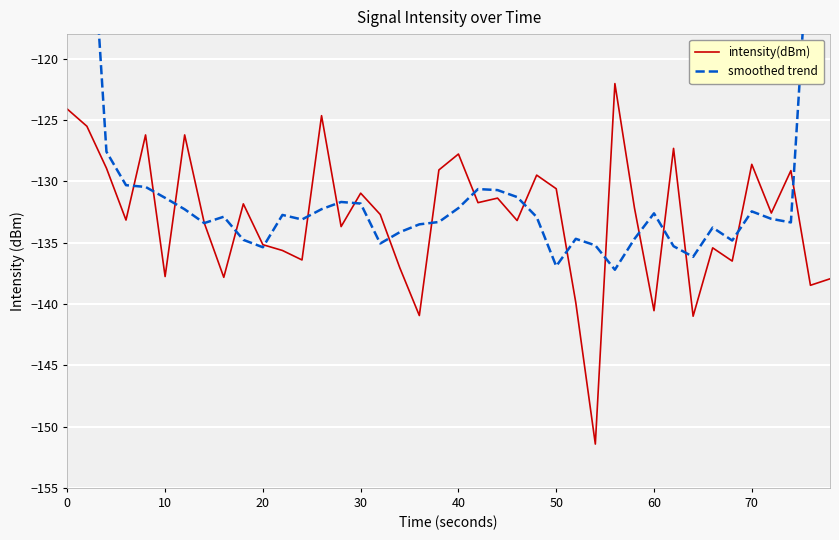

The intensity(dBm) series shows -201.0 at 70. True or false?

False